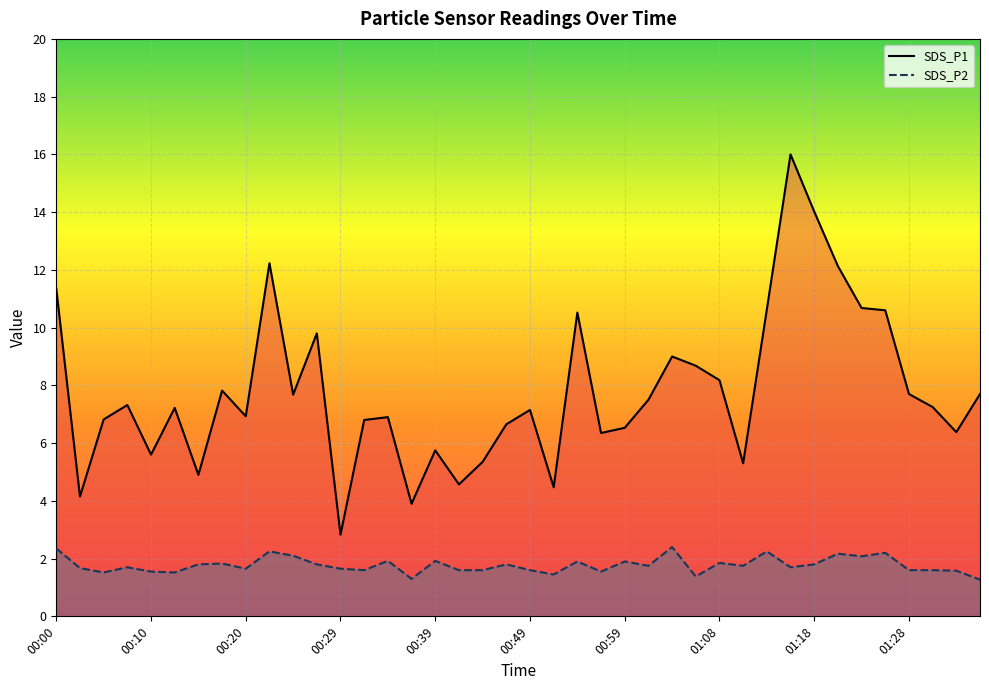

What is the value of the SDS_P1 point at the 23rd from the left?

10.5